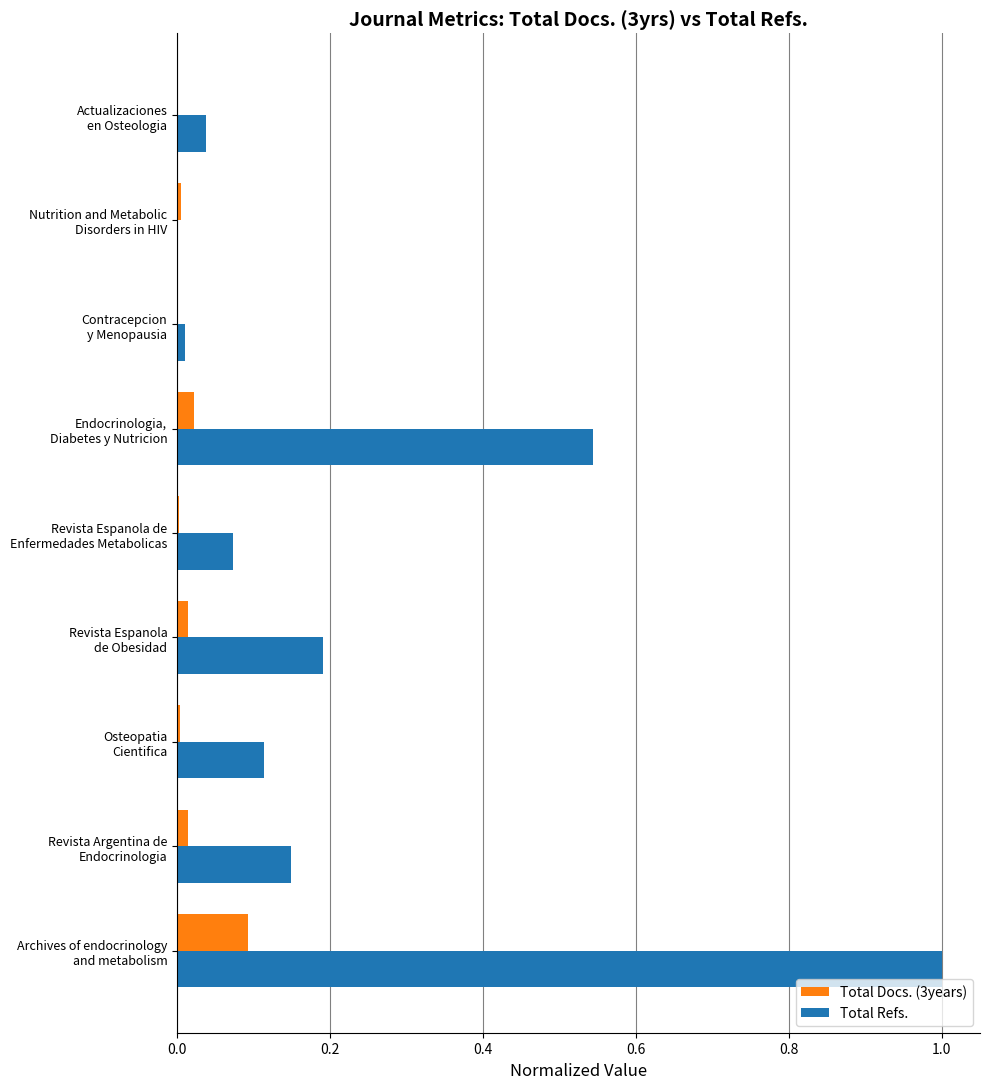

Count the number of categories in the chart.

9